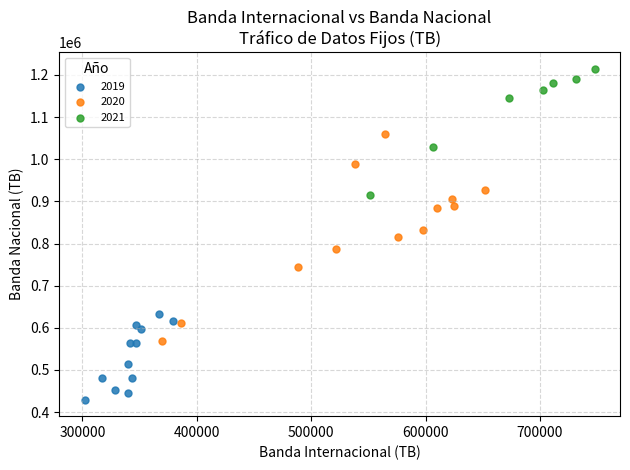

Which series has the largest Y range (max minus min)?

2020